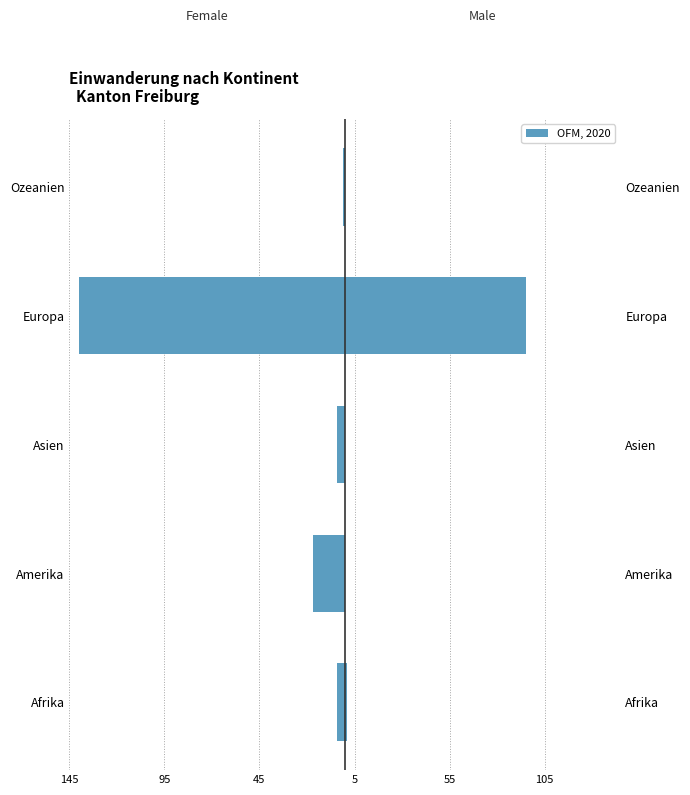

What is the spread (max minus min) of values at Europa?

235